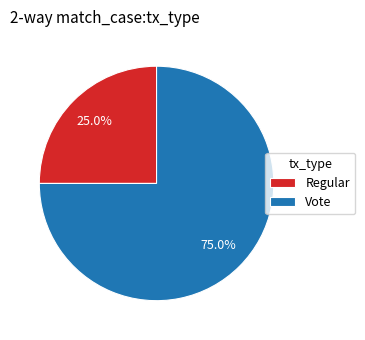

Rank the categories by value from highest to lowest.

Vote, Regular